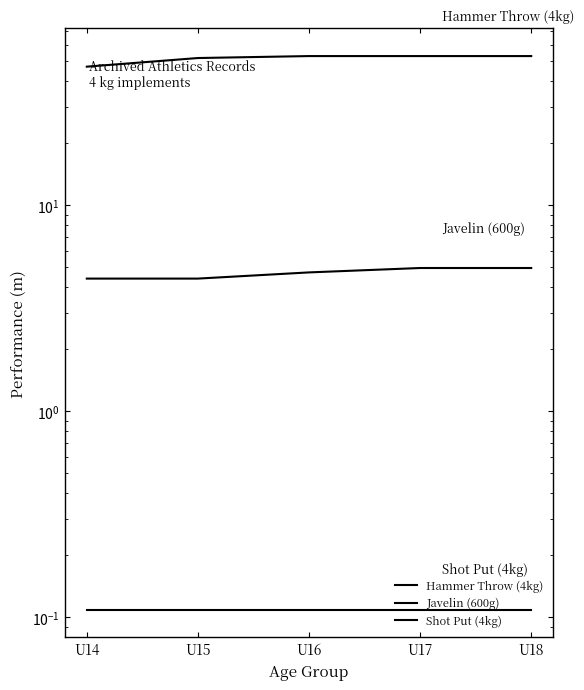

What is the value of the Hammer Throw (4kg) point at the 5th from the left?

53.1